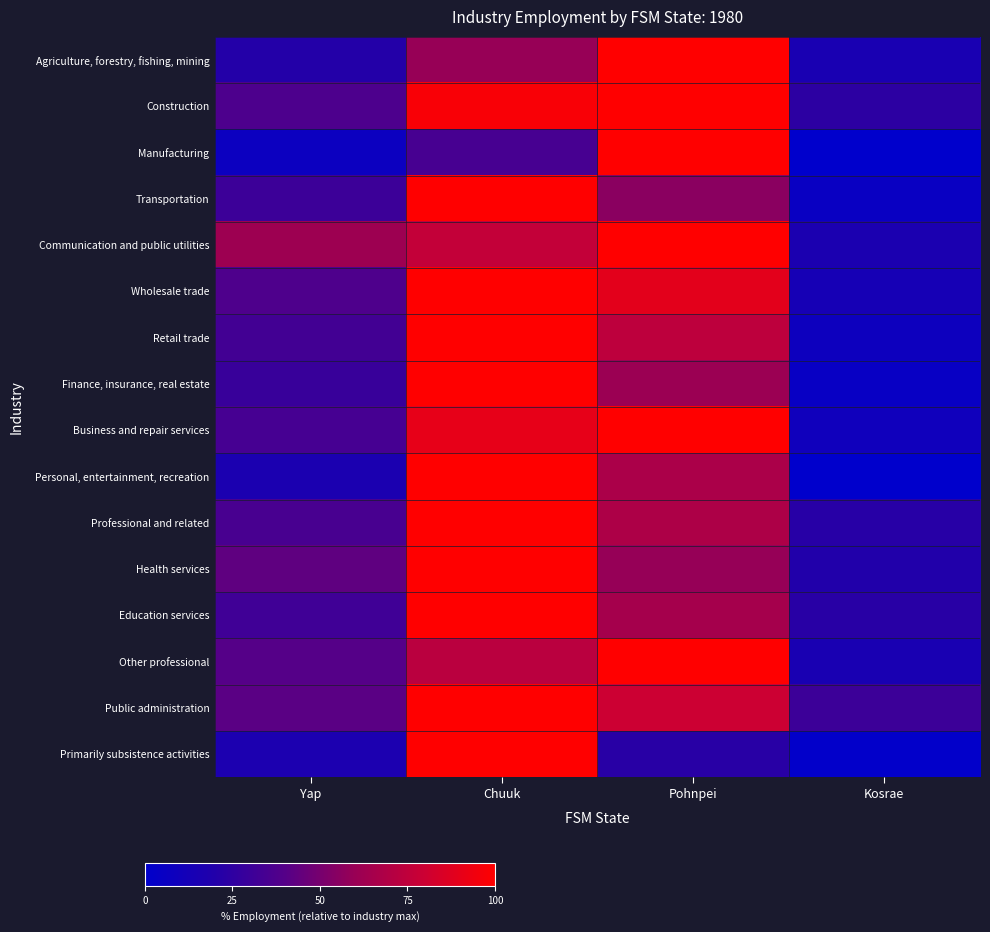

At how many categories does at least one series exceed 78?

2